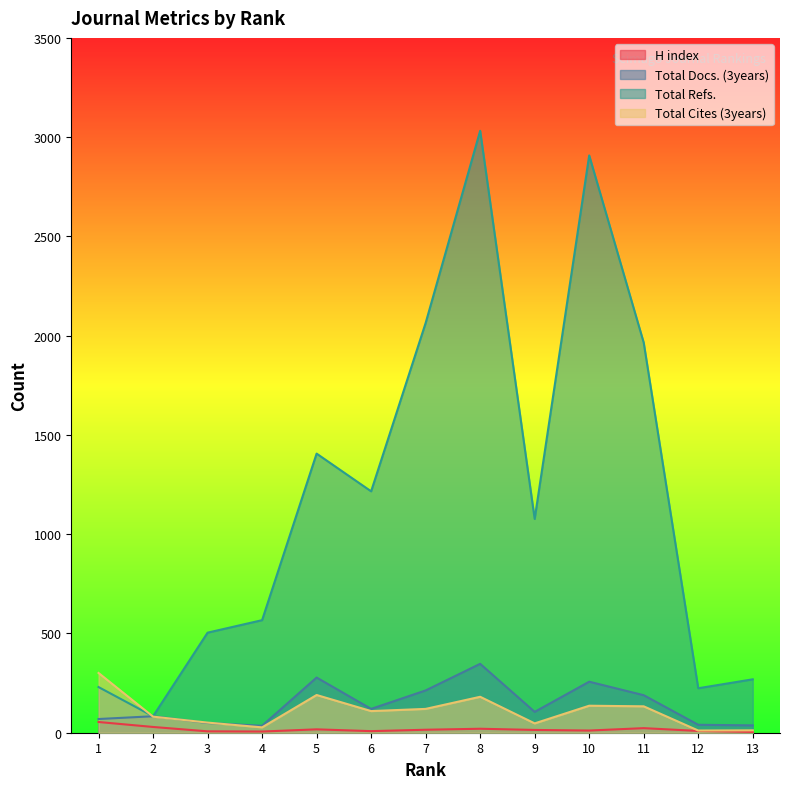

What is the value of the H index point at the 12th from the left?

9